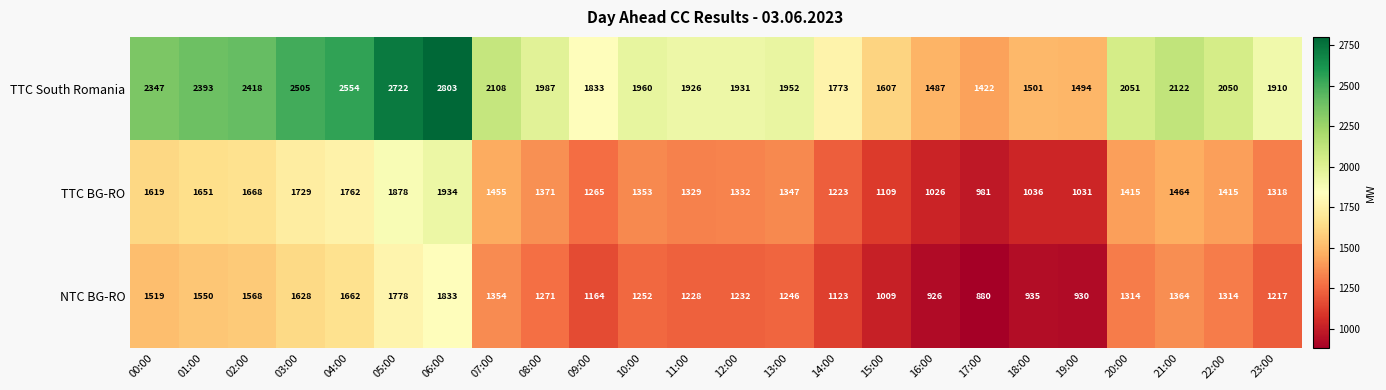

Which series has the largest range (max minus min)?

TTC South Romania